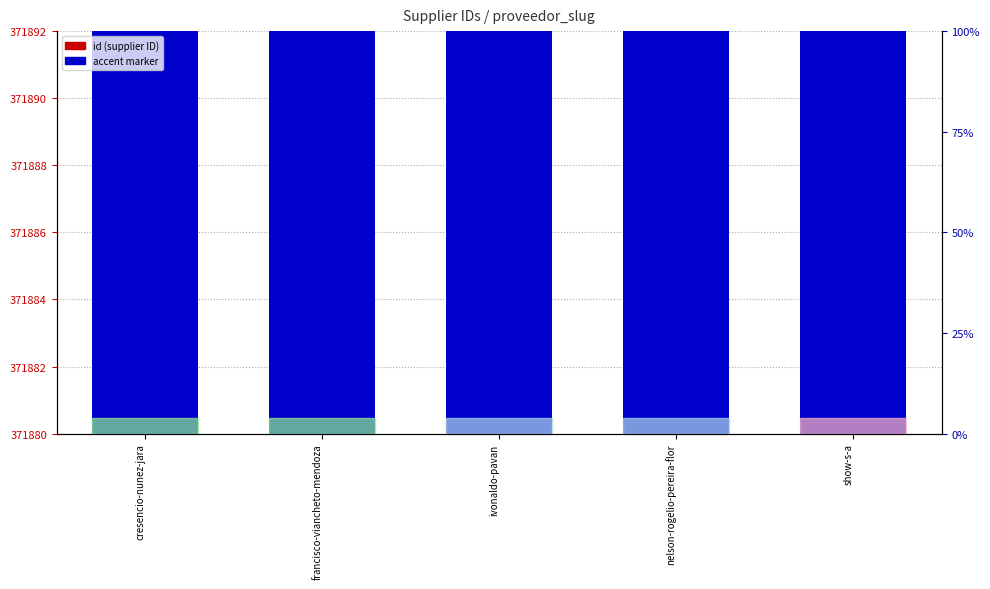

How many series are shown in this chart?

2